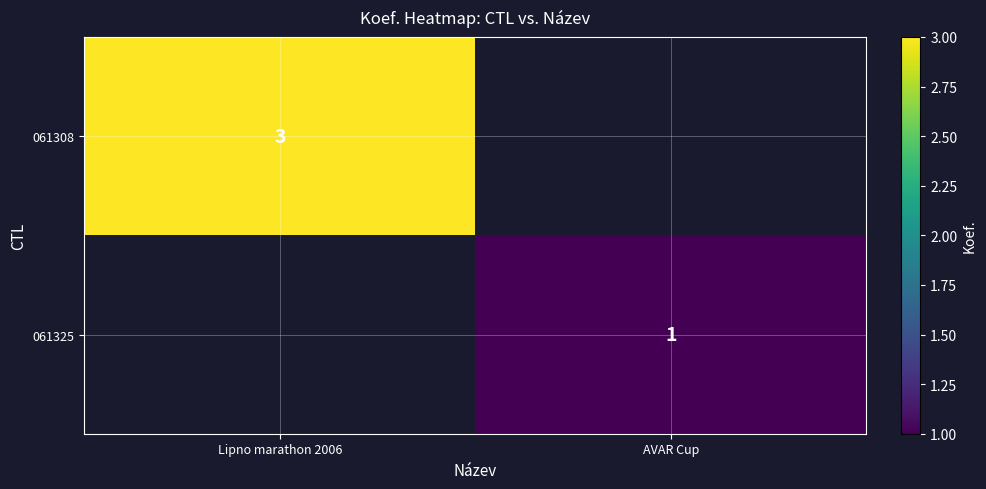

Is the value of 061325 at AVAR Cup greater than the value of 061308 at Lipno marathon 2006?

No